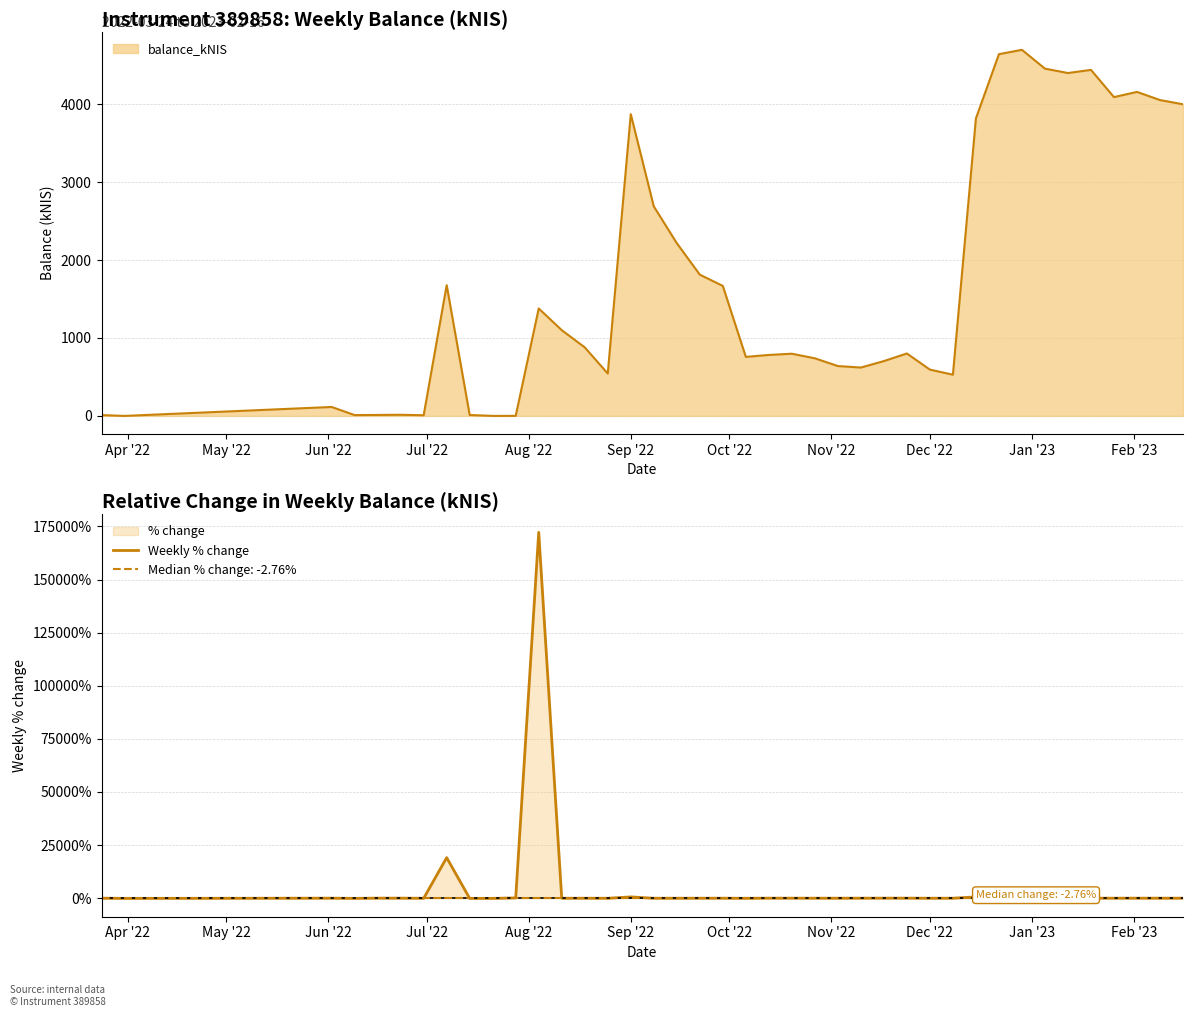

The chart shows a value of -9.9 at 13. True or false?

False